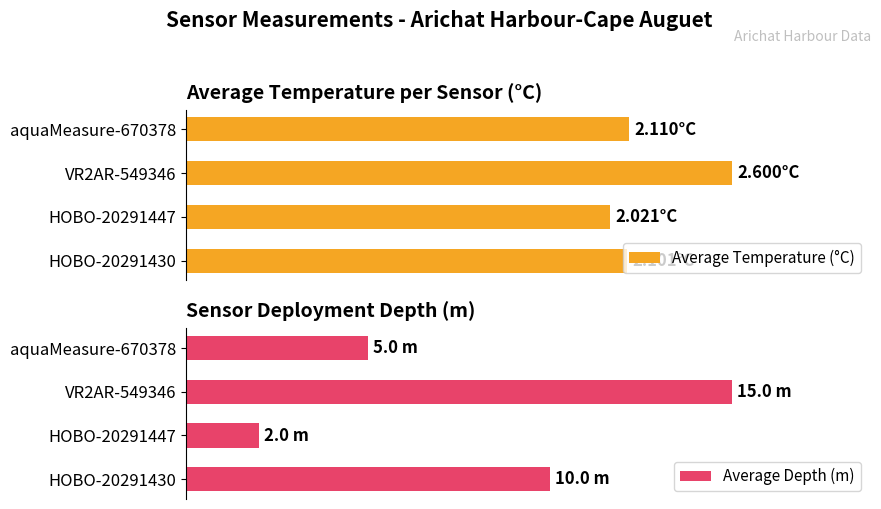

How many groups of bars are there?

4